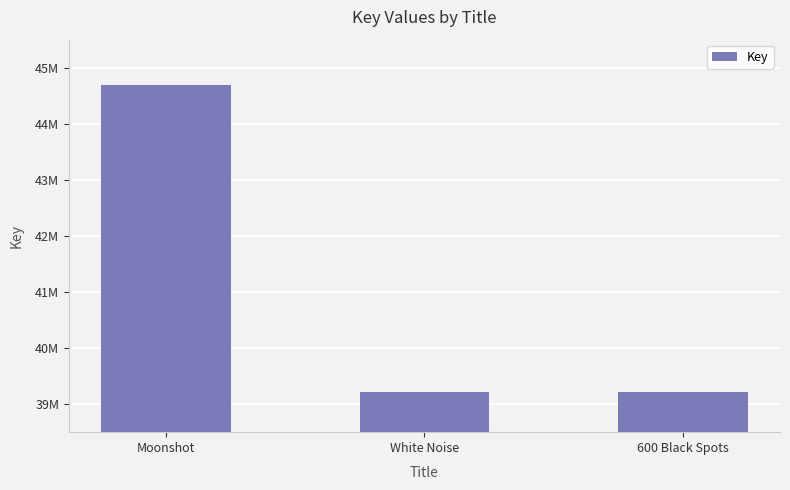

What is the approximate value at 600 Black Spots, to the nearest 50?

39213650